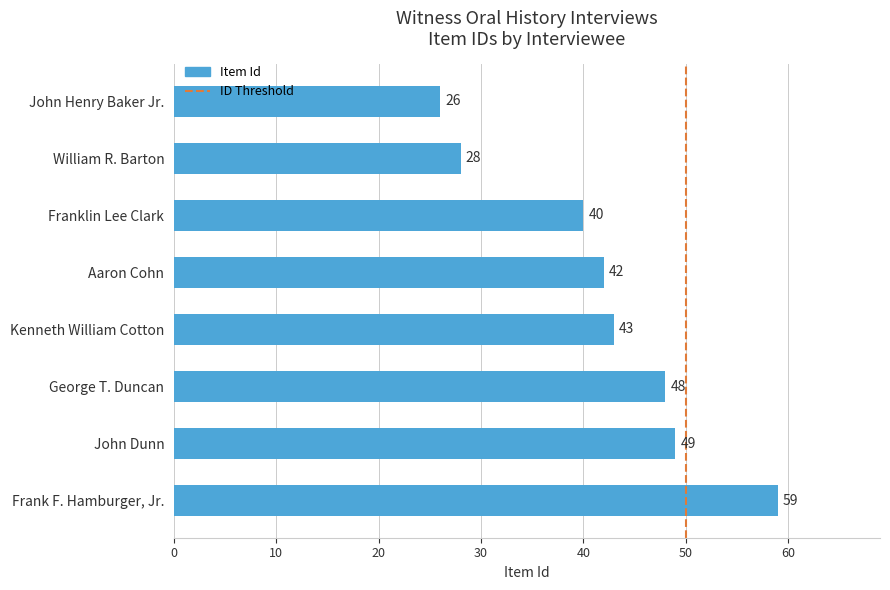

Reading top to bottom, list all the values displayed in this chart.

26	28	40	42	43	48	49	59